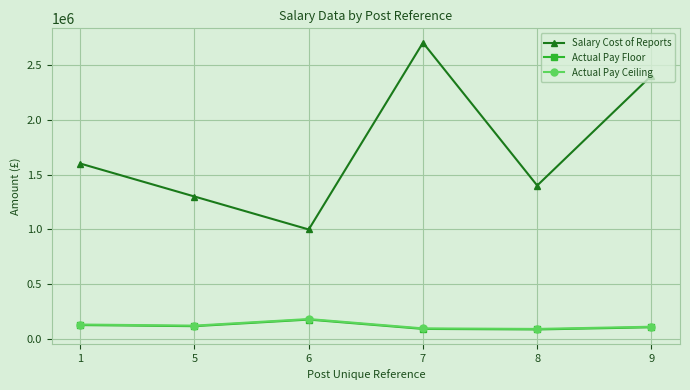

What is the average value of the Actual Pay Ceiling series?

125832